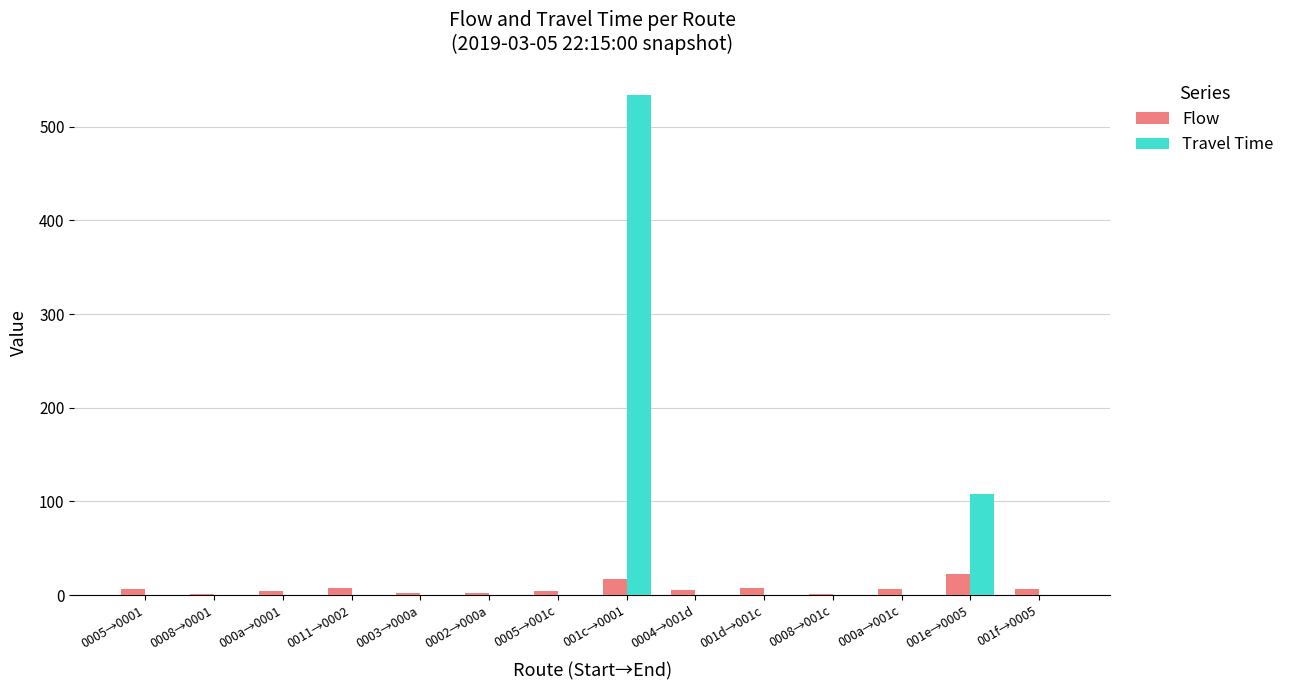

Where is Travel Time nearest to the value 267?

001e→0005